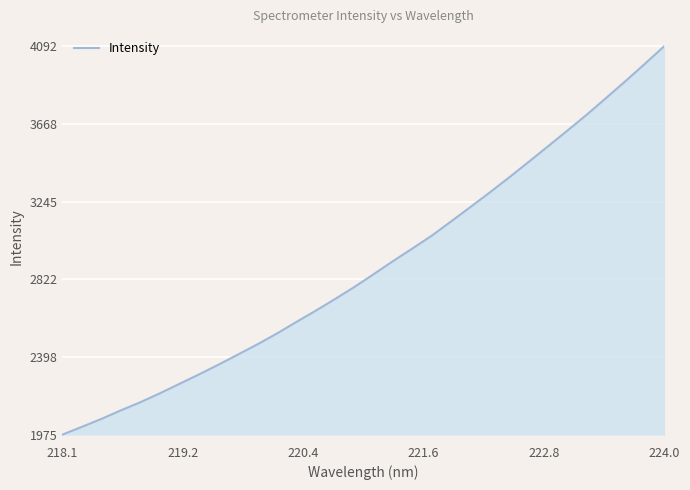

True or false: there are more than 2 points higher than both neighbors.

False